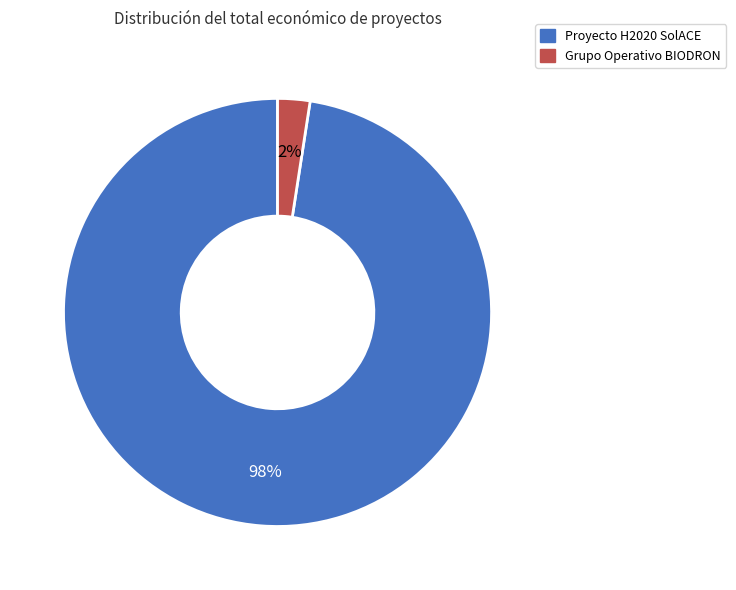

Is it true that Grupo Operativo BIODRON is 2% of the pie?

True